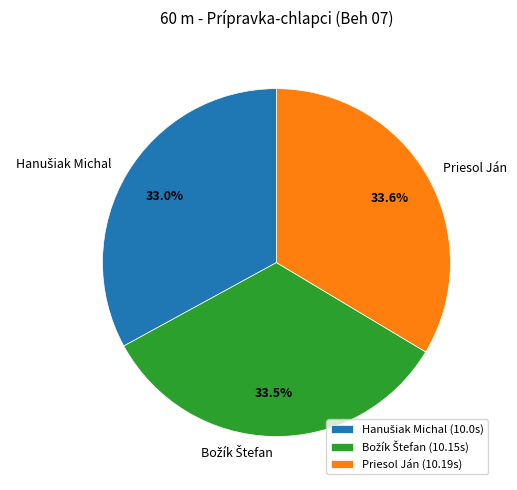

How many segments does this pie chart have?

3